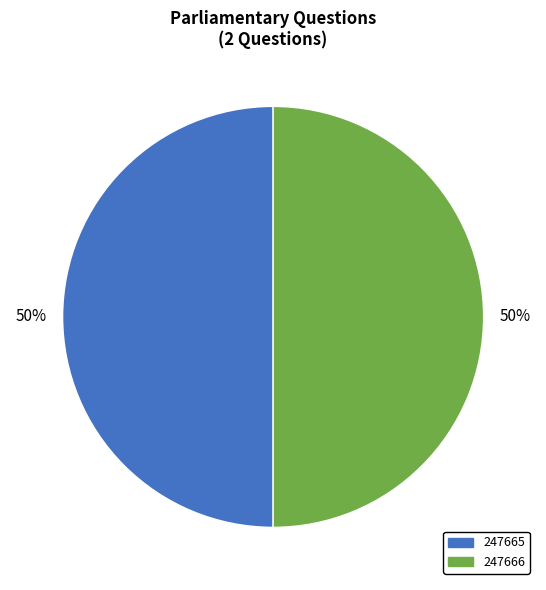

Combined, do 247666 and 247665 account for over 50%?

Yes